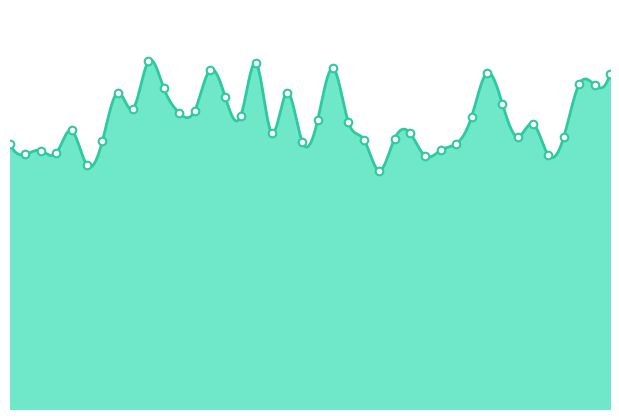

Between 00:32 and 00:05, which is larger?

00:32